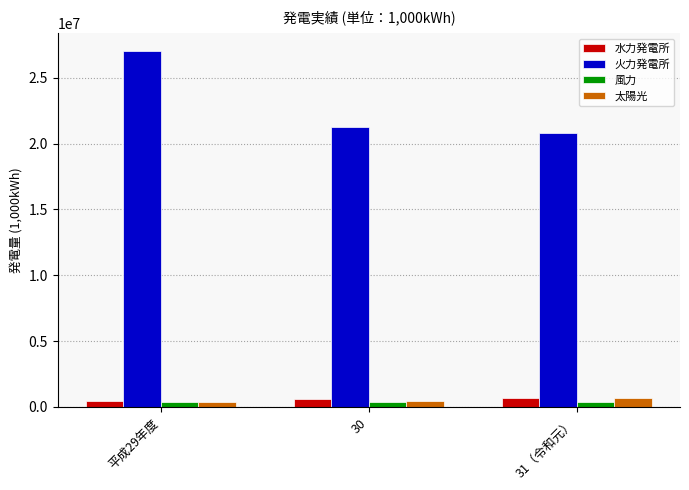

At which category is the sum across all series the highest?

平成29年度